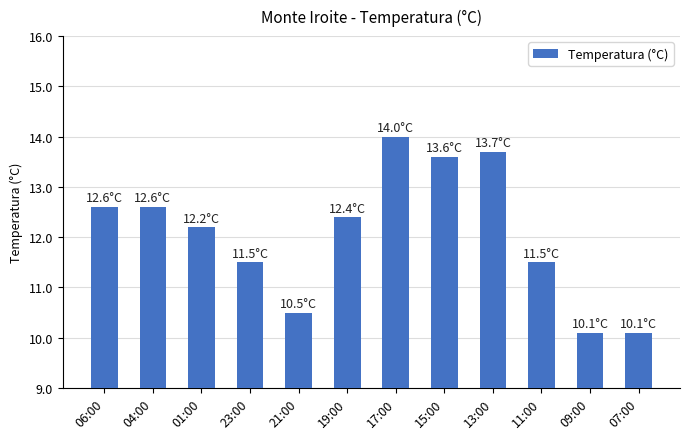

What is the ratio of the value at 23:00 to the value at 11:00?

1.0